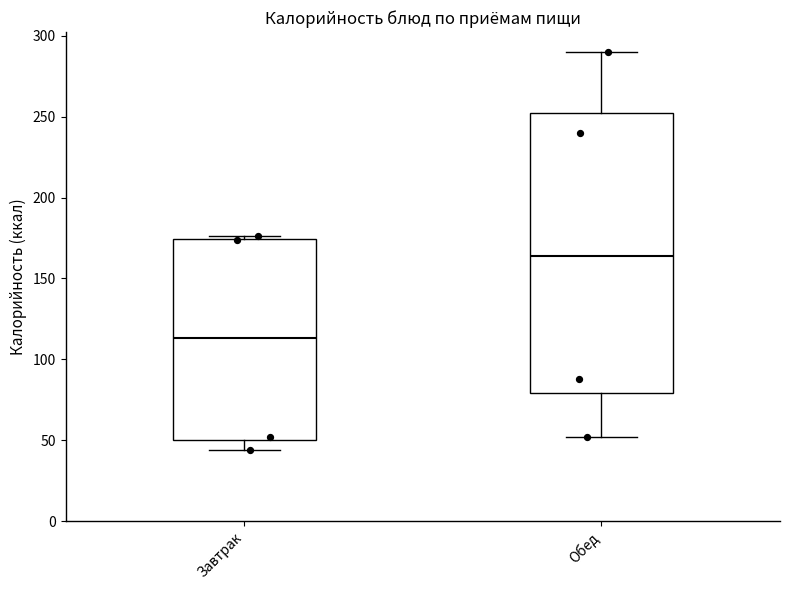

Which box is the tallest, from its lower edge to its upper edge?

Обед